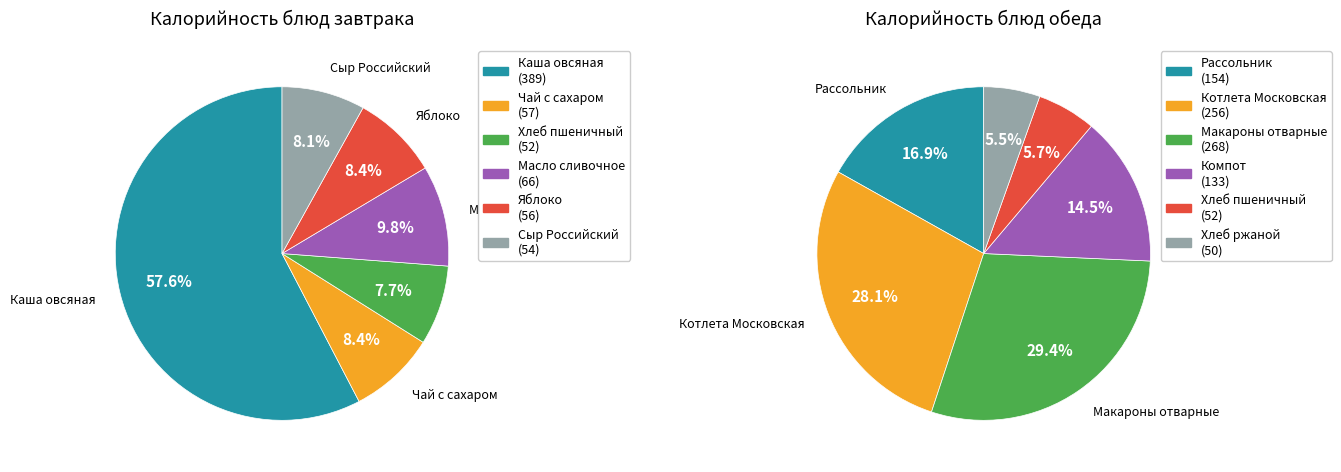

Which has a higher value, 5 or 1?

1